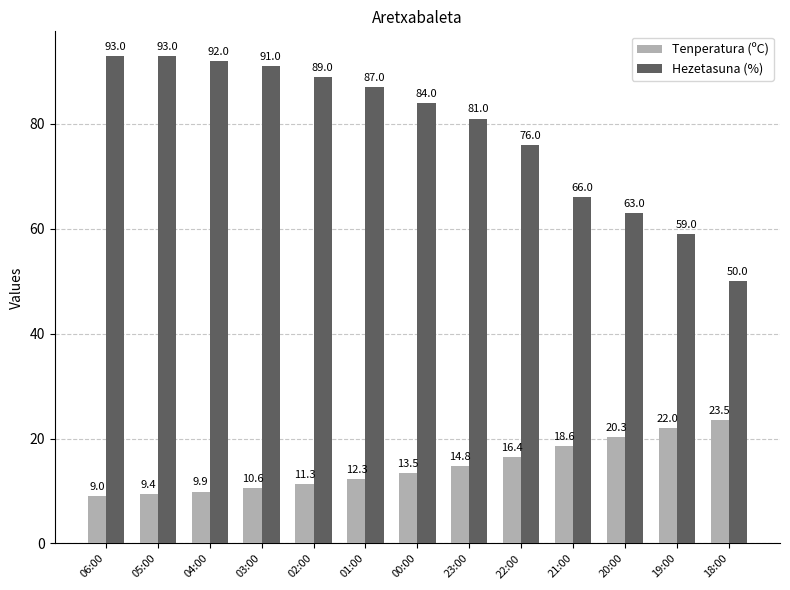

What is the lowest value of the Hezetasuna (%) series?

50.0